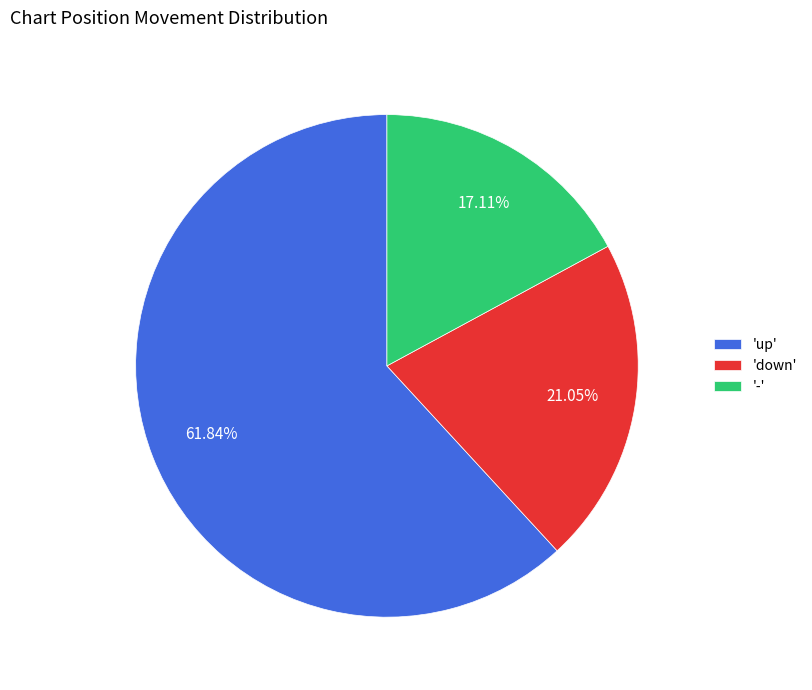

What is the smallest slice in the pie chart?

-